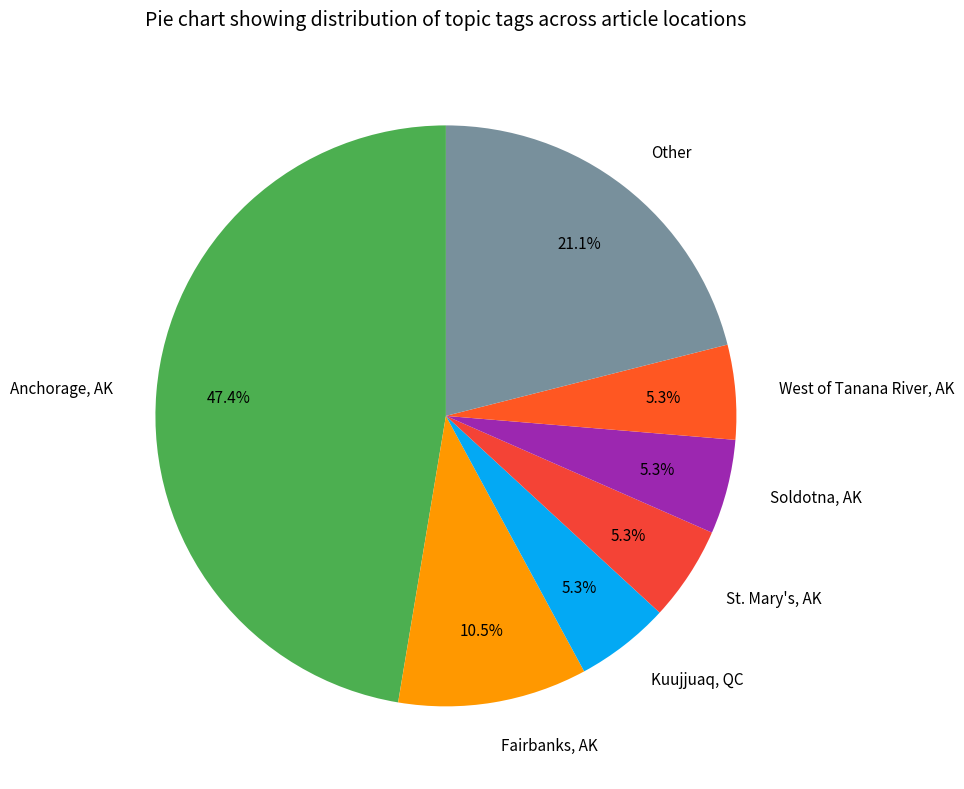

What percentage is NOT represented by St. Mary's, AK?

94.7%